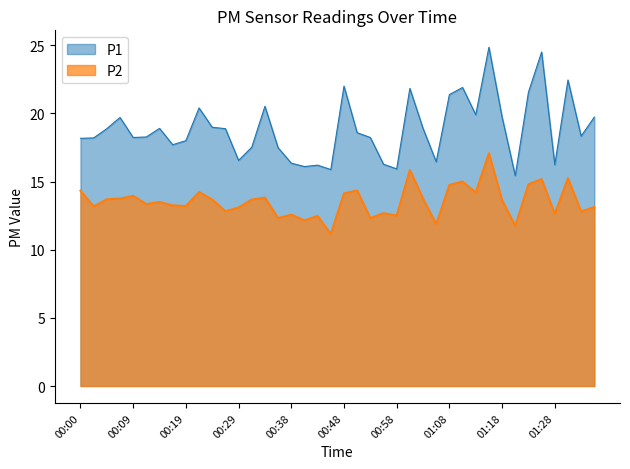

Which has a higher value, 01:06 or 00:19?

00:19